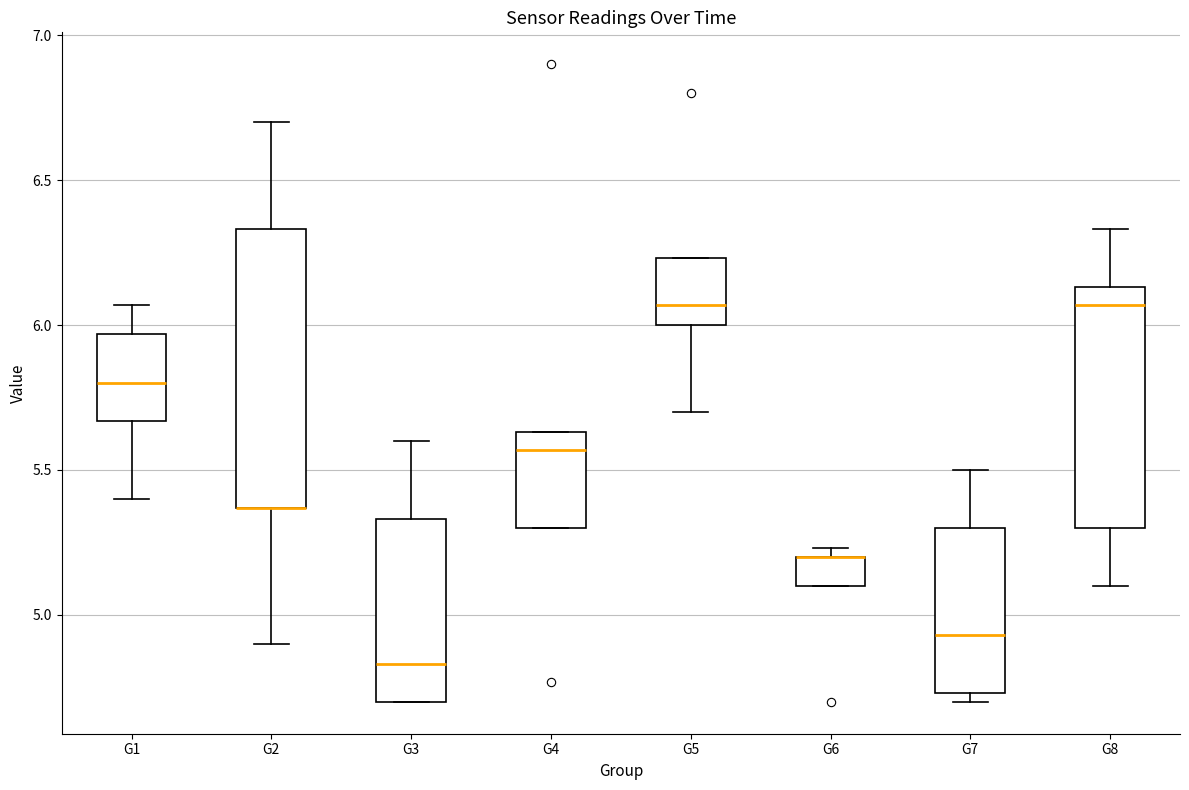

Reading left to right, transcribe this box plot: for each box, give where its median line is, the range the box spans, and where its two whiskers end, as read against the y-axis. The values are not printed on the chart, so give them approximately, as read against the axis.

G1: median 5.80, box 5.65 to 5.95, whiskers 5.40 to 6.05
G2: median 5.35 (drawn on the box's lower edge), box 5.35 to 6.35, whiskers 4.90 to 6.70
G3: median 4.85, box 4.70 to 5.35, whiskers 4.70 to 5.60
G4: median 5.55, box 5.30 to 5.65, whiskers 5.30 to 5.65
G5: median 6.05, box 6.00 to 6.25, whiskers 5.70 to 6.25
G6: median 5.20 (drawn on the box's upper edge), box 5.10 to 5.20, whiskers 5.10 to 5.25
G7: median 4.95, box 4.75 to 5.30, whiskers 4.70 to 5.50
G8: median 6.05, box 5.30 to 6.15, whiskers 5.10 to 6.35